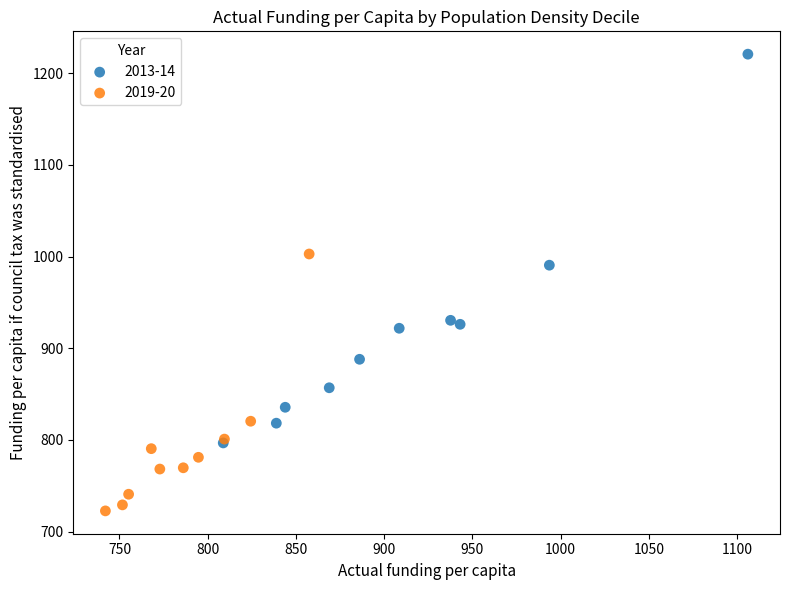

Which series contains the lowest Y value?

2019-20